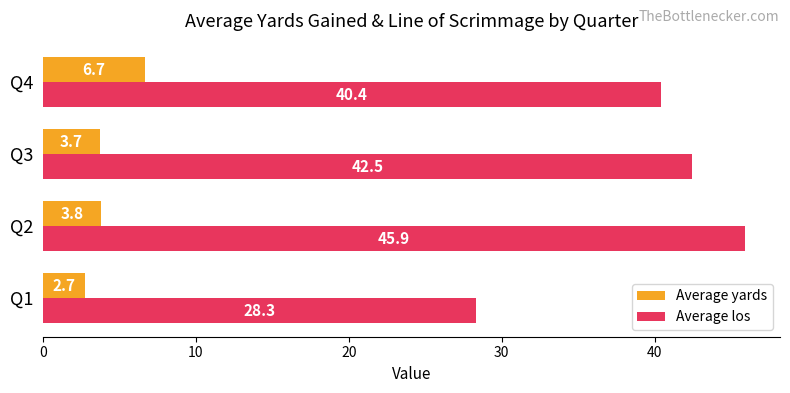

Which series has the largest range (max minus min)?

Average los